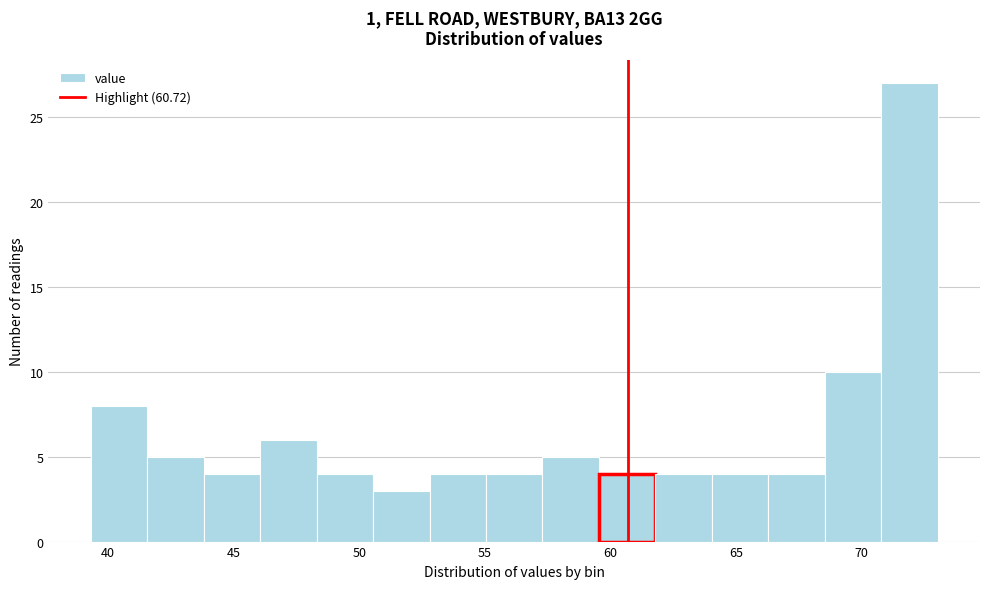

How tall is the bar that spans 71.0 to 73.0 on the x-axis? Neither the bar edges nor the heights are printed on the chart, so give them approximately, as read against the axes.

27